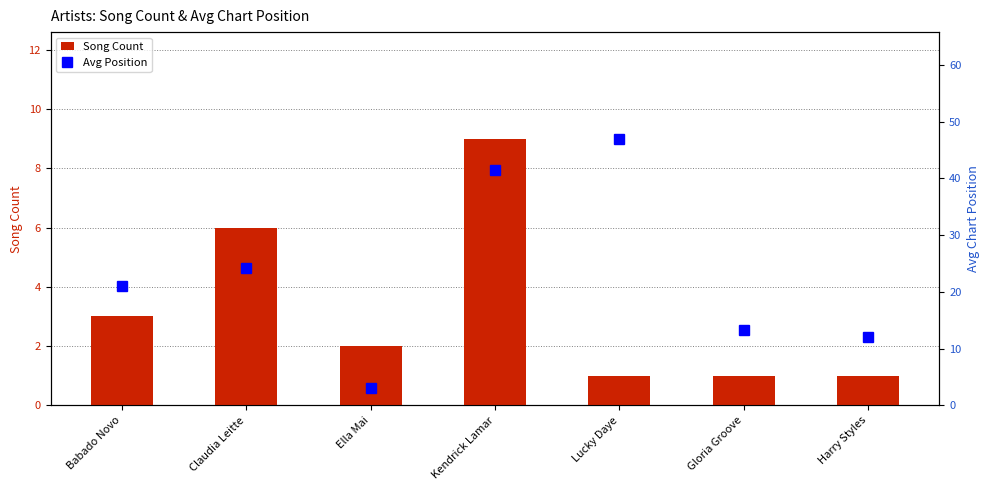

The value of Song Count at Harry Styles is 0.3. True or false?

False